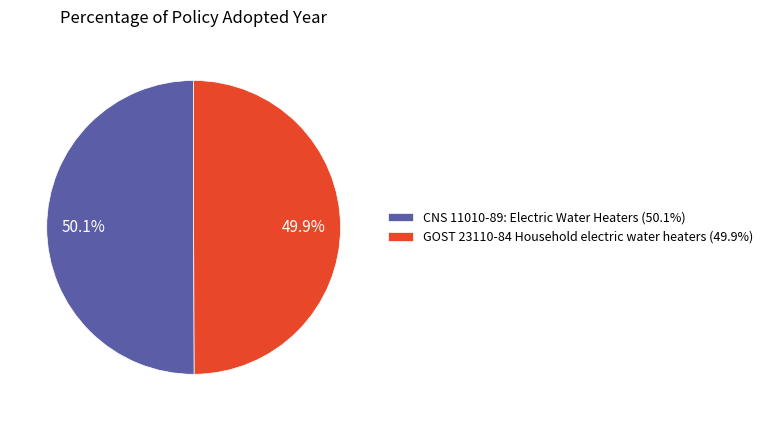

How many segments does this pie chart have?

2